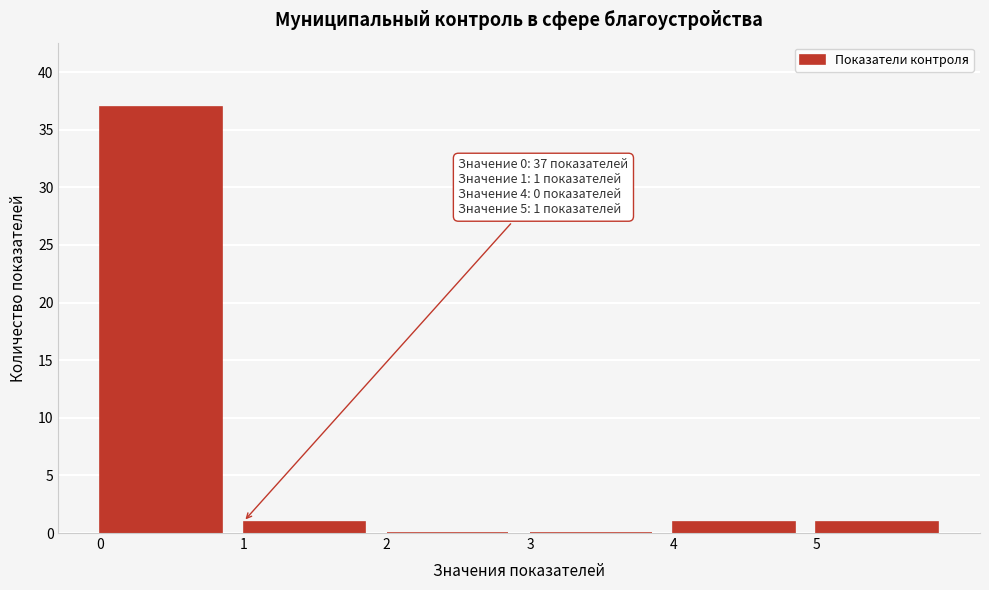

Which range on the x-axis has the tallest bar?

0 to 1